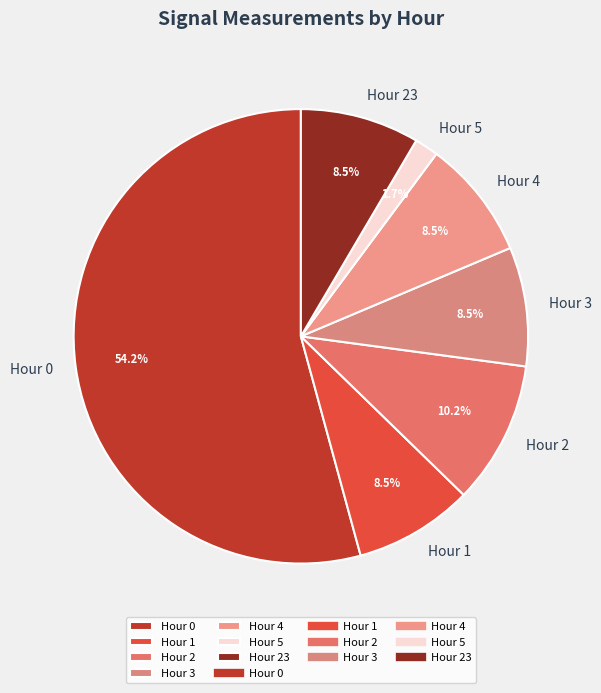

The Hour 1 slice represents 1% of the pie. True or false?

False